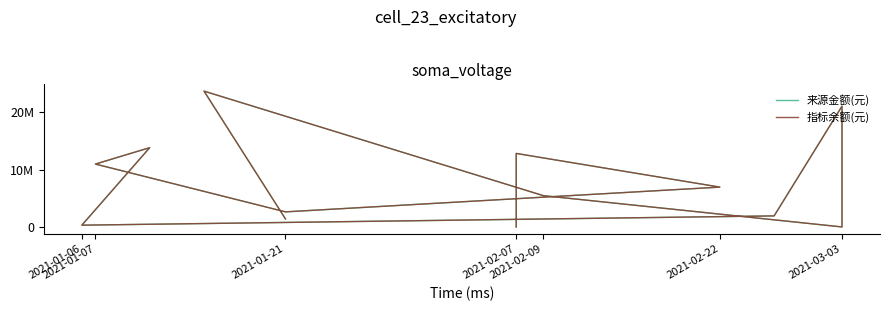

What is the sum of all 指标余额(元) values?

101647200